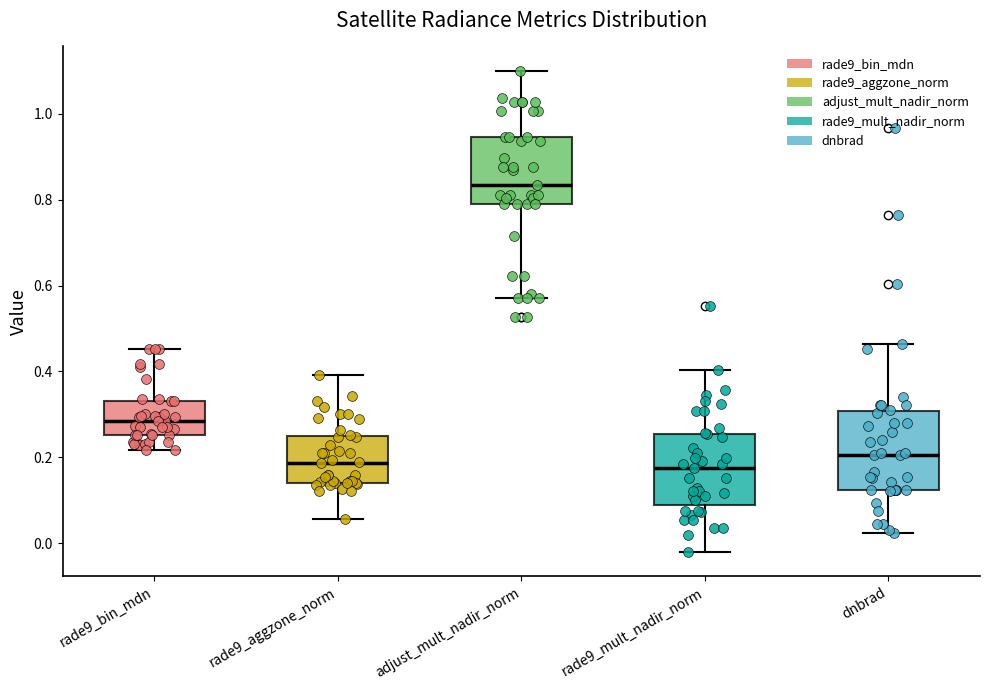

Reading left to right, transcribe this box plot: for each box, give where its median line is, the range the box spans, and where its two whiskers end, as read against the y-axis. The values are not printed on the chart, so give them approximately, as read against the axis.

rade9_bin_mdn: median 0.28, box 0.26 to 0.34, whiskers 0.22 to 0.46
rade9_aggzone_norm: median 0.18, box 0.14 to 0.26, whiskers 0.06 to 0.40
adjust_mult_nadir_norm: median 0.84, box 0.78 to 0.94, whiskers 0.58 to 1.10
rade9_mult_nadir_norm: median 0.18, box 0.08 to 0.26, whiskers -0.02 to 0.40
dnbrad: median 0.20, box 0.12 to 0.30, whiskers 0.02 to 0.46